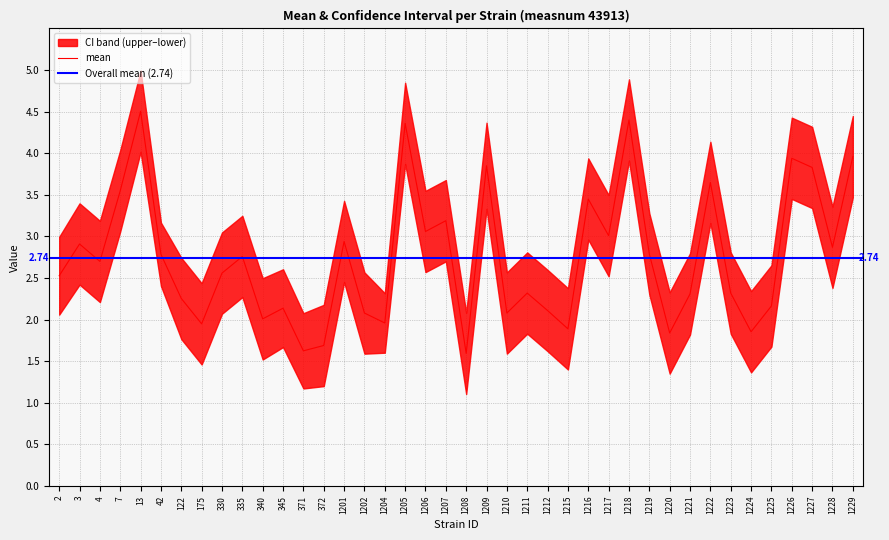

True or false: lowercl and mean cross at least once.

False